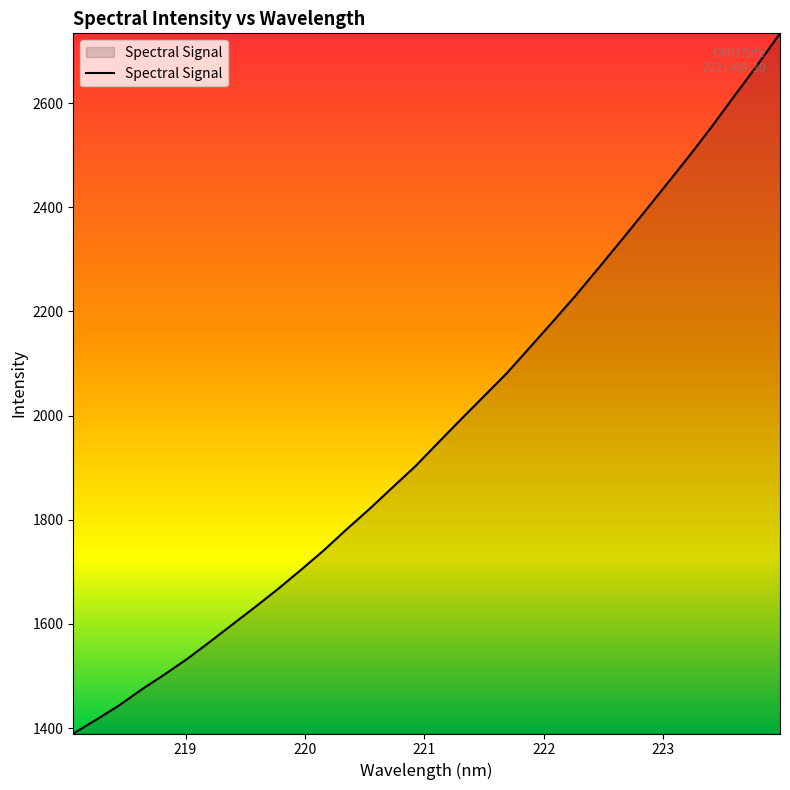

What is the minimum value shown in the chart?

1389.7